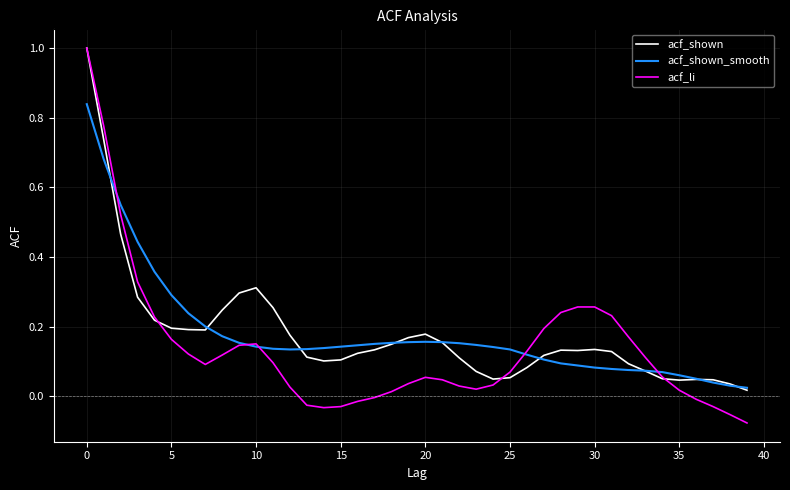

Which series has the widest spread of values?

acf_li